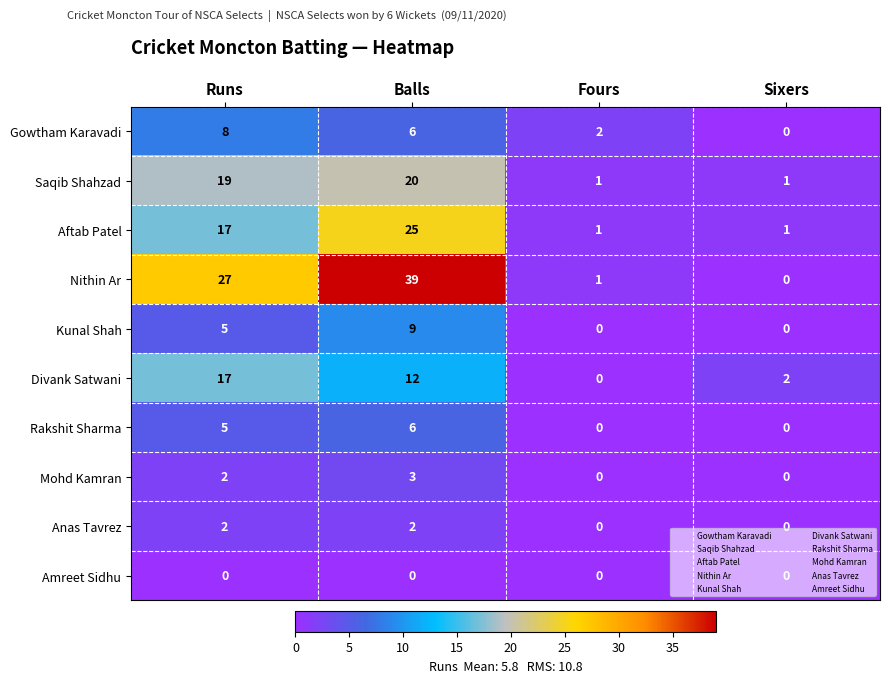

What is the spread (max minus min) of values at Runs?

27